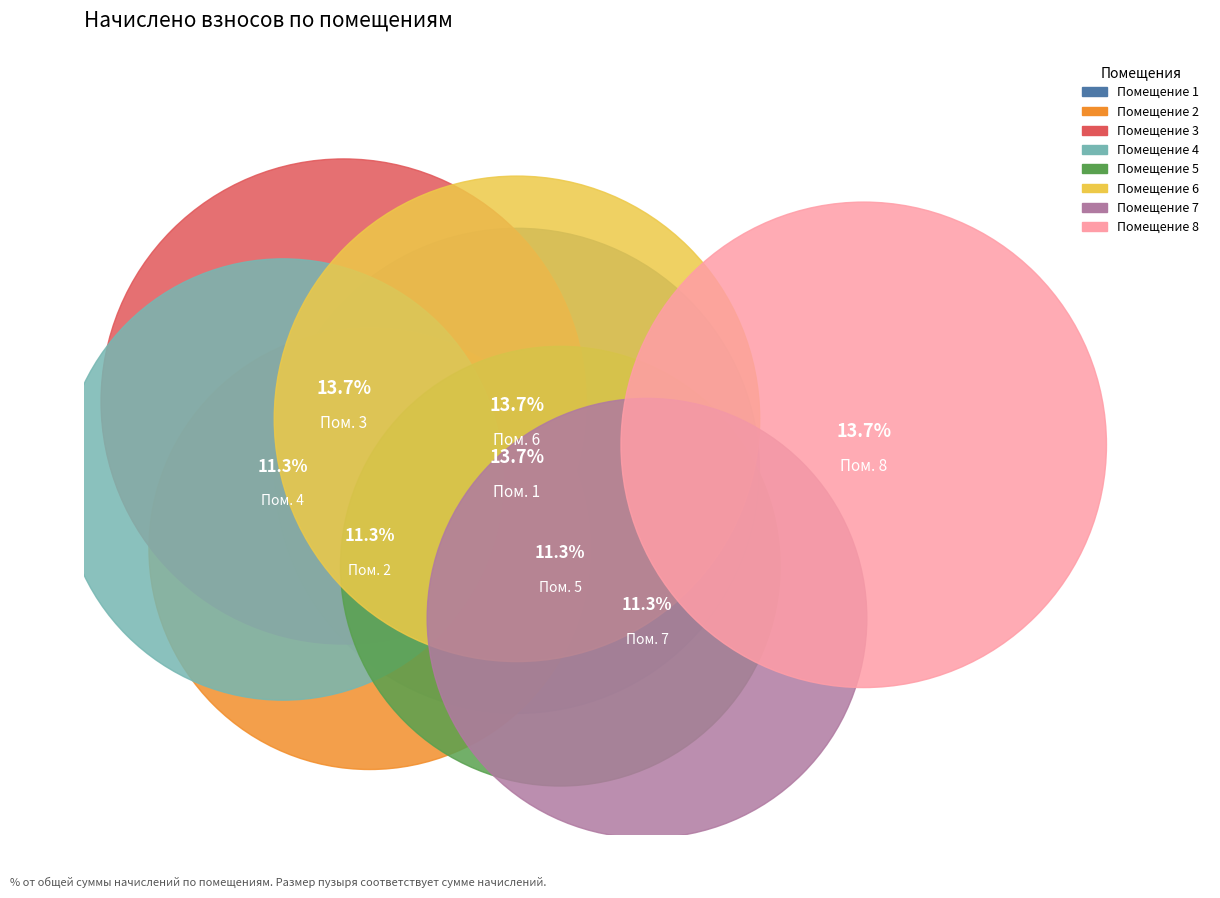

What percentage is the 5 slice, to the nearest percent?

11%